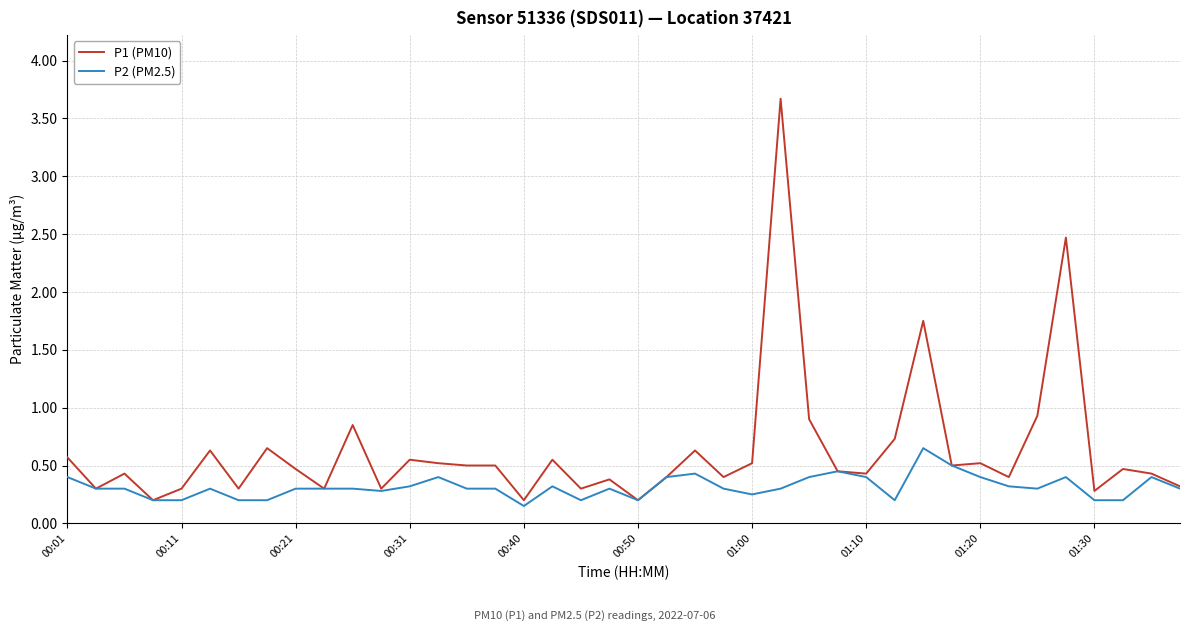

Which series has the largest total across all categories?

P1 (PM10)